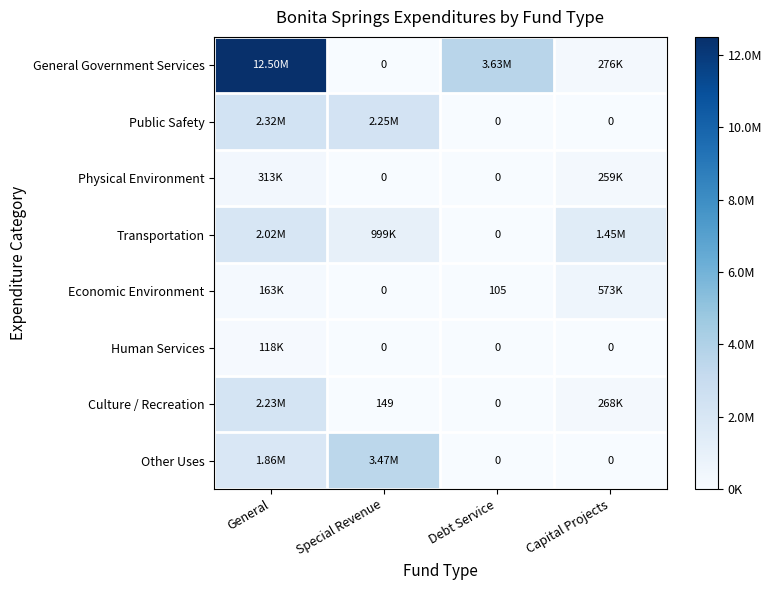

Between Special Revenue and Capital Projects, which series saw the biggest shift?

Other Uses